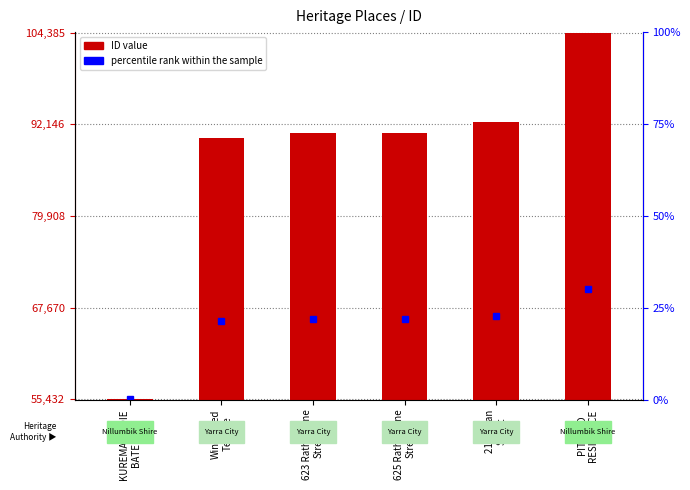

Does the chart contain stacked bars?

No